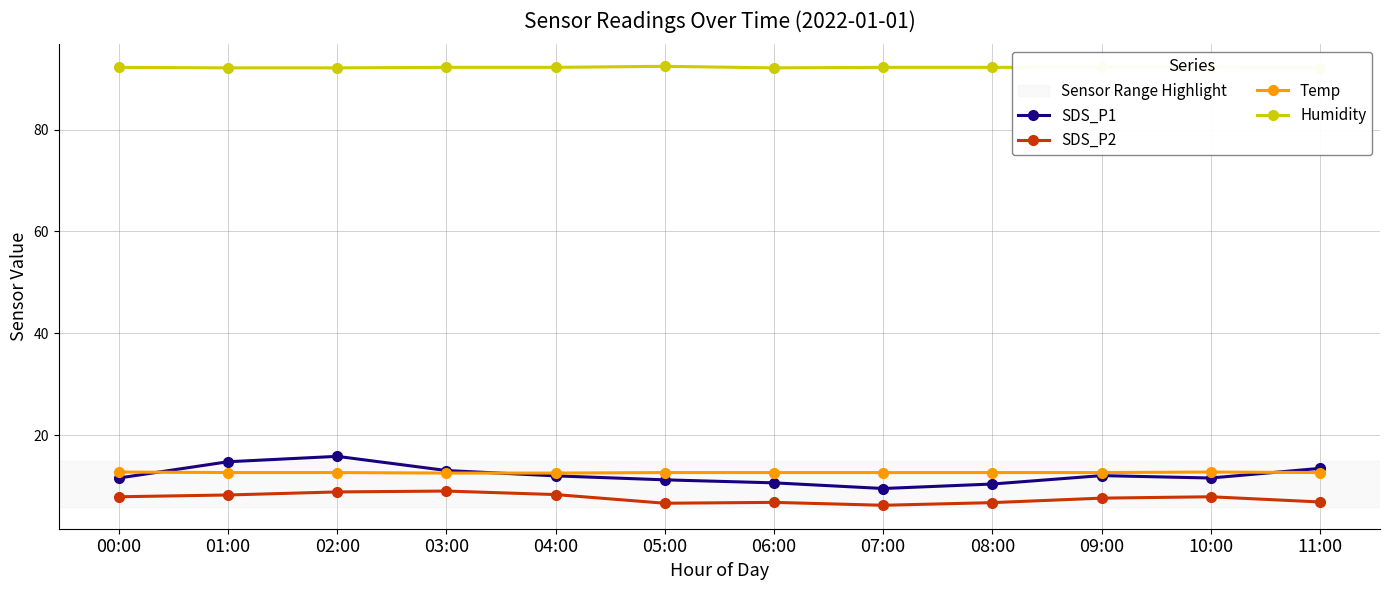

Does the chart have visible grid lines?

Yes